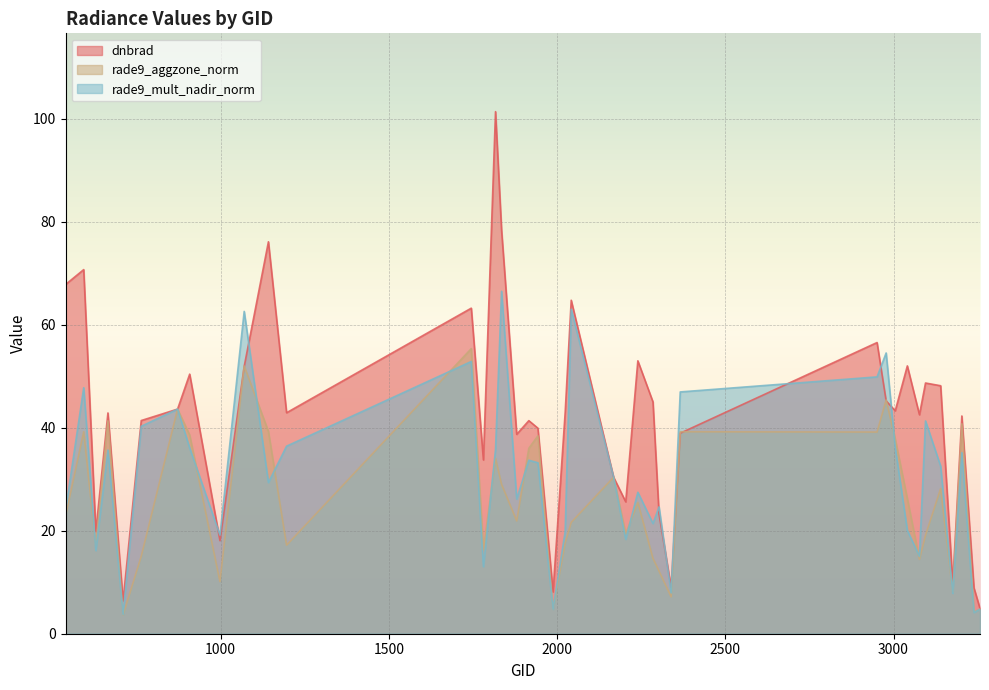

Which series has the largest total across all categories?

dnbrad